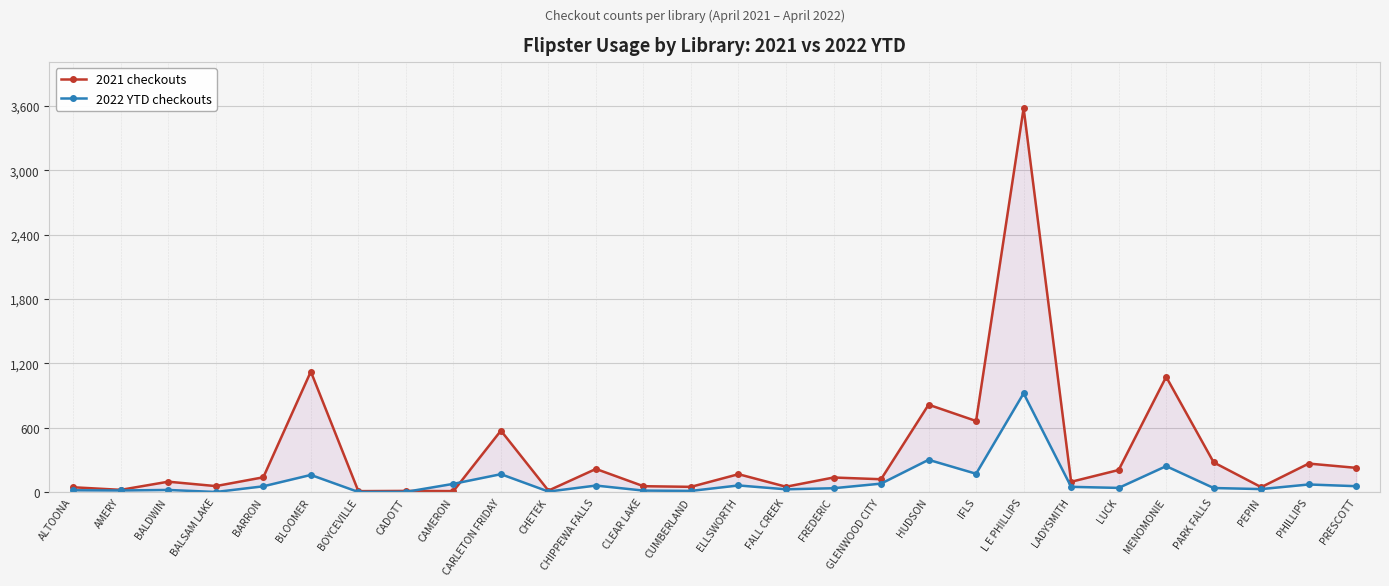

Where is 2021 checkouts nearest to the value 1793?

BLOOMER